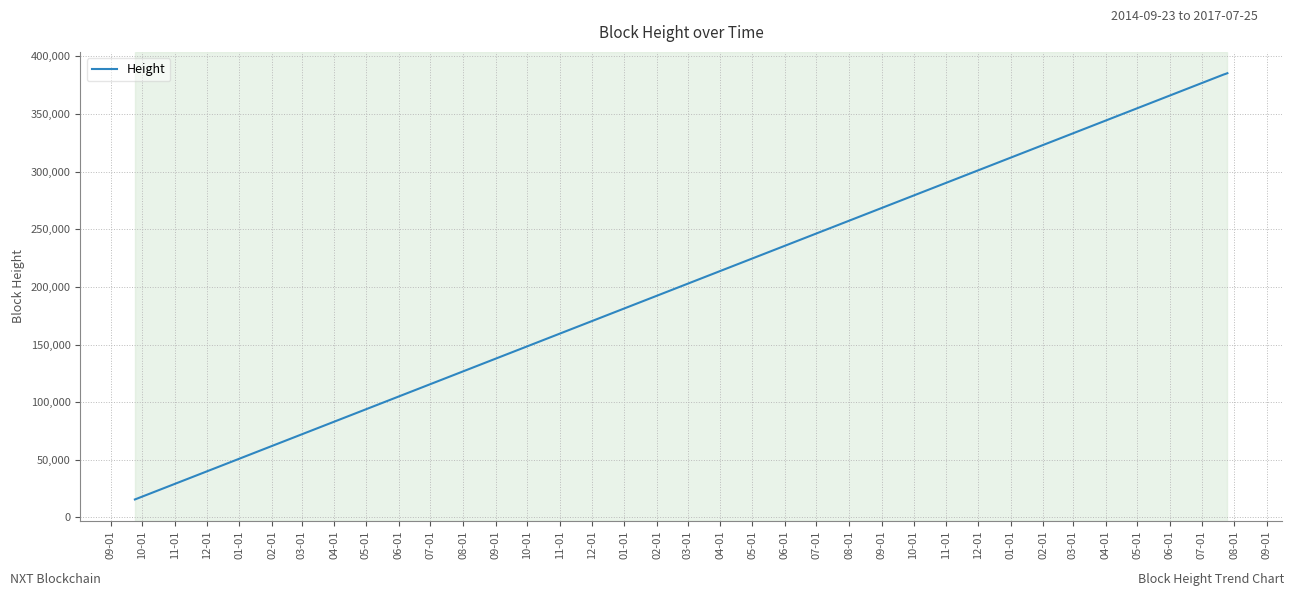

Does the chart have visible grid lines?

Yes